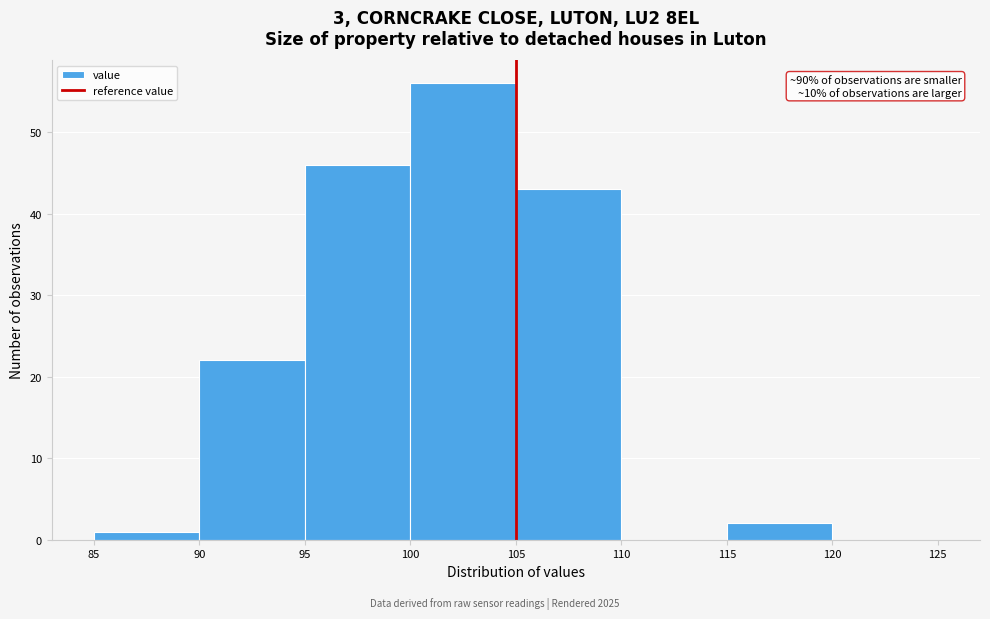

Over which range of the x-axis is the bar tallest?

100 to 105